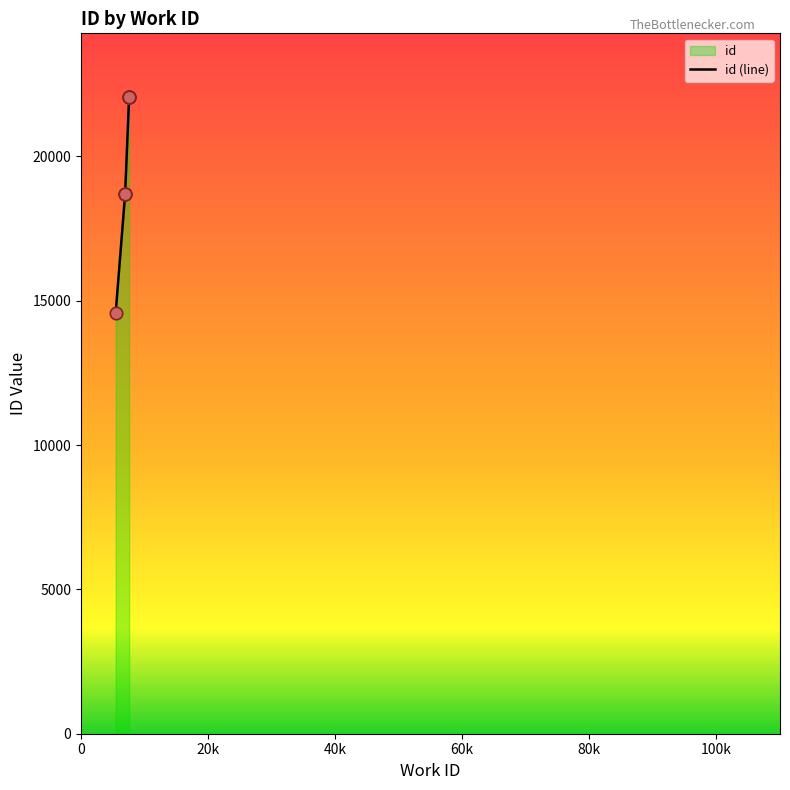

What is the change in value from 6939 to 7566?

+3352